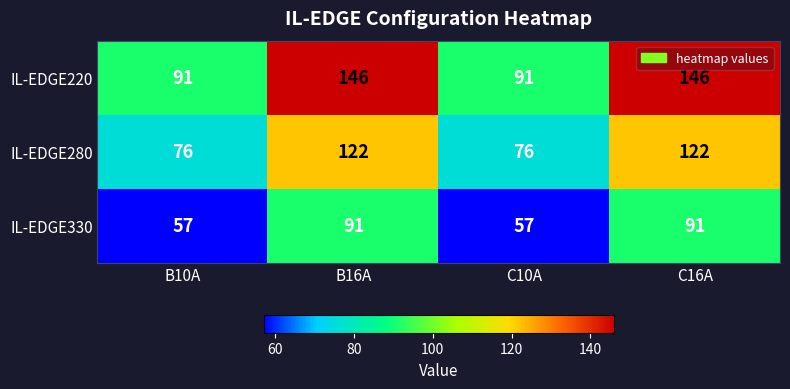

The value of IL-EDGE280 at B10A is 76. True or false?

True